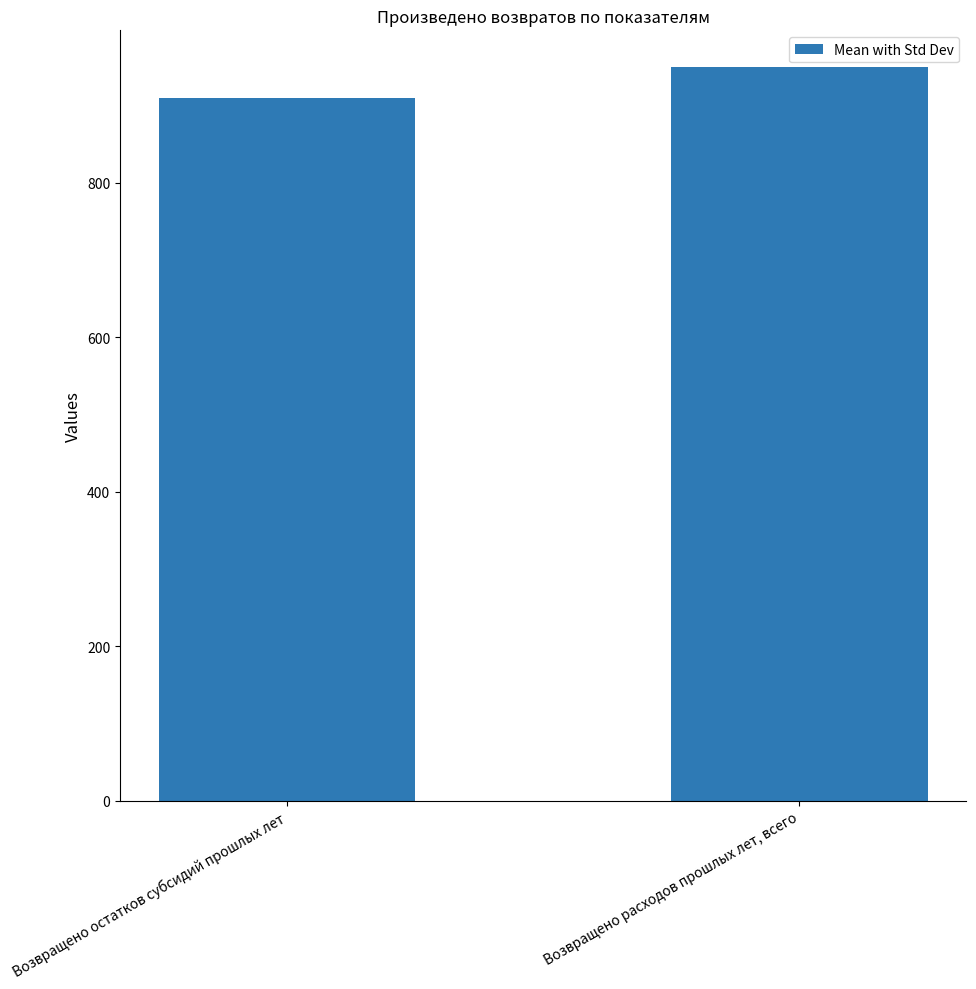

At which label is the value closest to 930?

Возвращено остатков субсидий прошлых лет